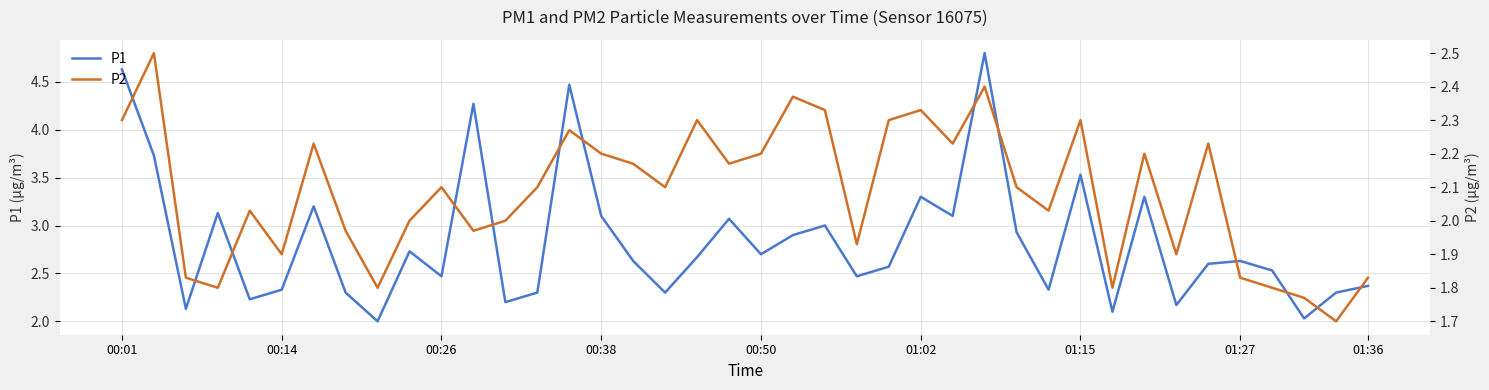

Is it true that P1 equals 3.6 at 01:36?

False